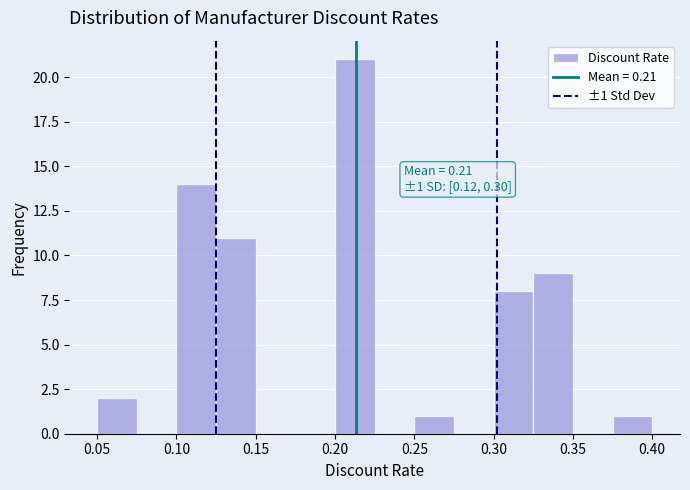

Over which range of the x-axis is the bar tallest?

0.200 to 0.225